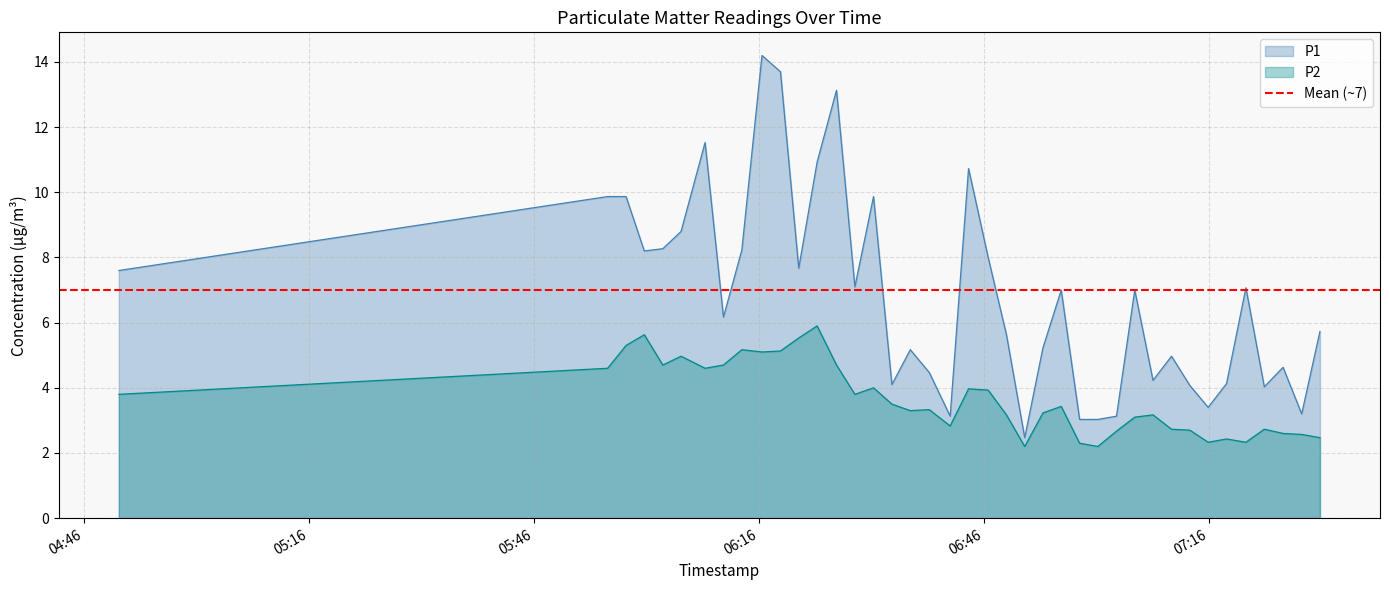

Does the chart display data point markers on the line(s)?

No